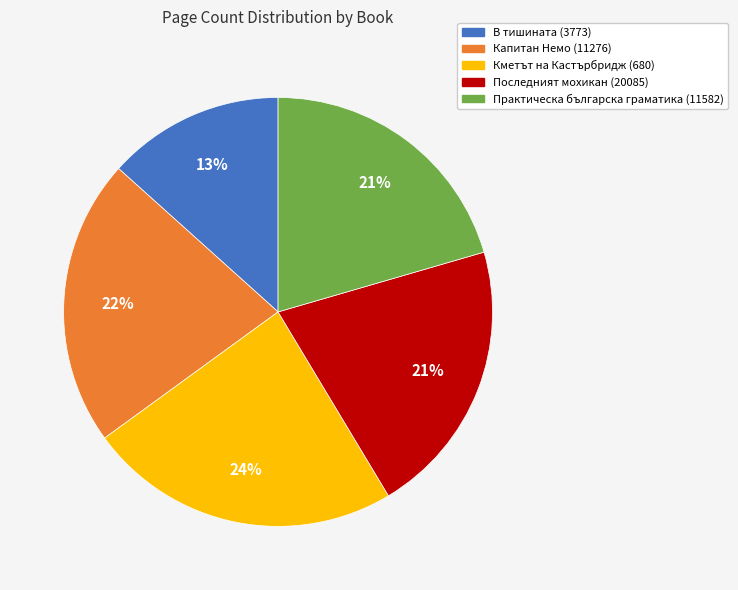

Is the sum of Последният мохикан (20085) and Капитан Немо (11276) greater than half?

No